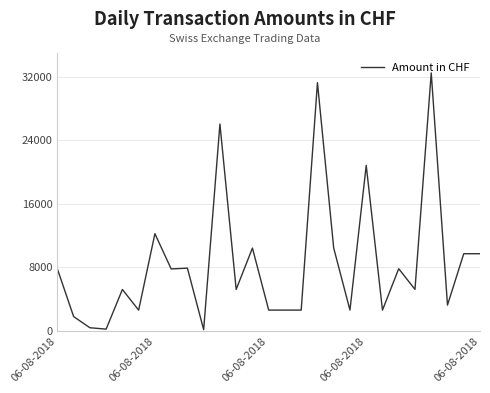

What is the greatest value displayed?

32491.0